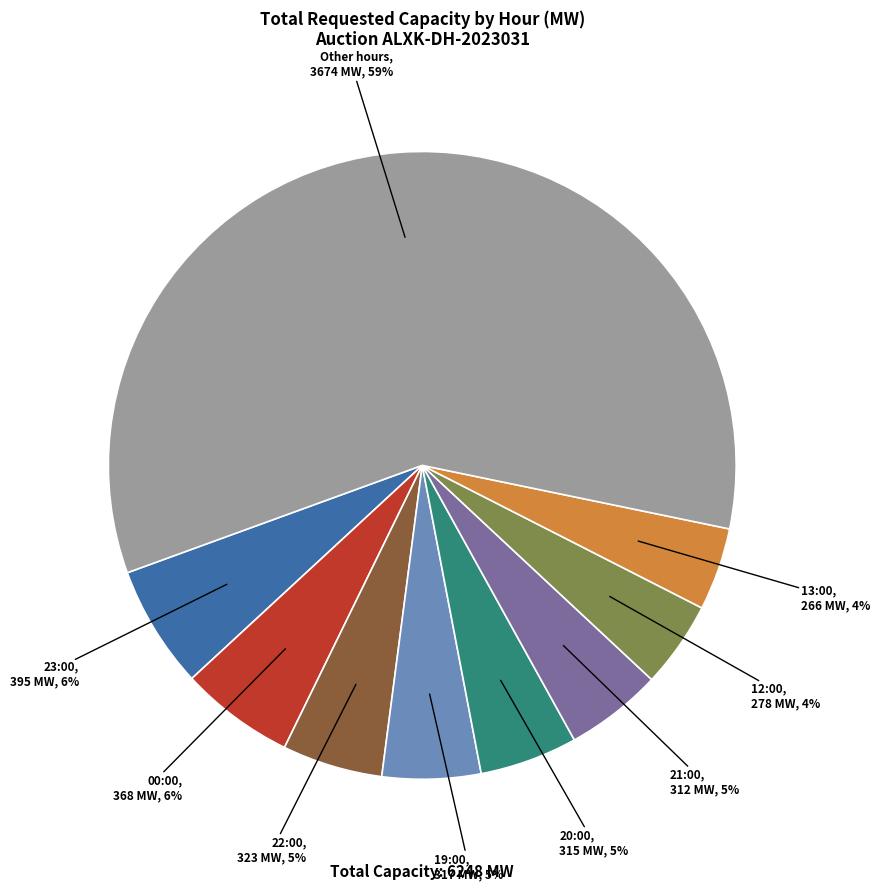

Does any single category account for the majority?

Yes